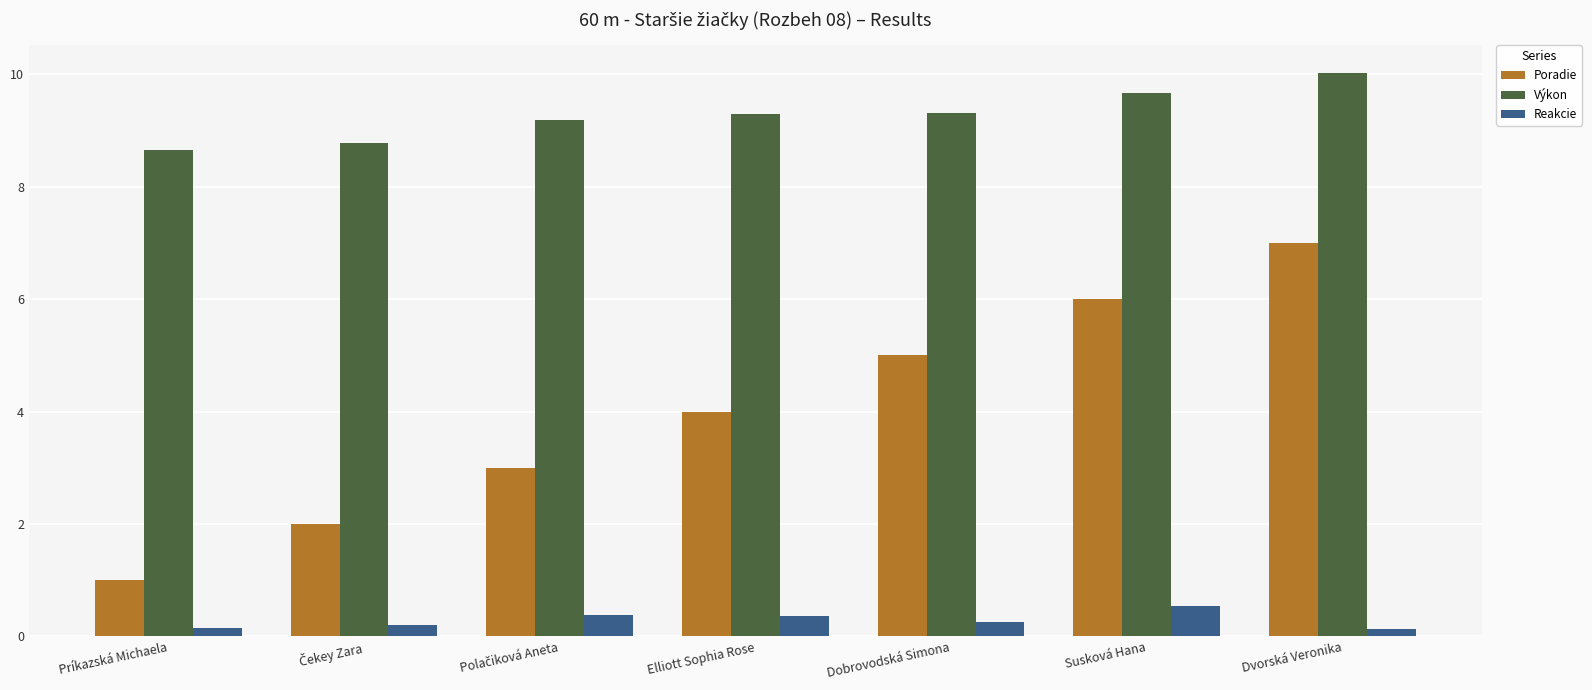

What is the highest value of the Reakcie series?

0.5